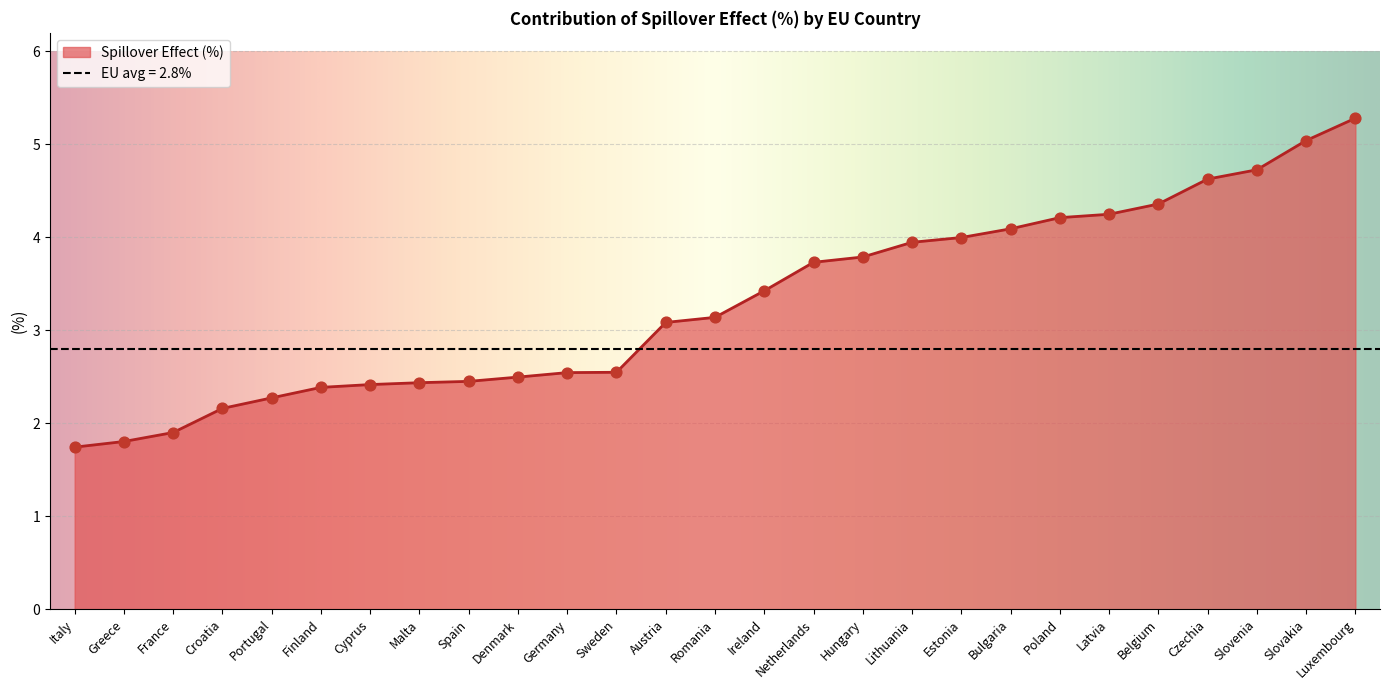

What is the change in value from Czechia to Portugal?

-2.4